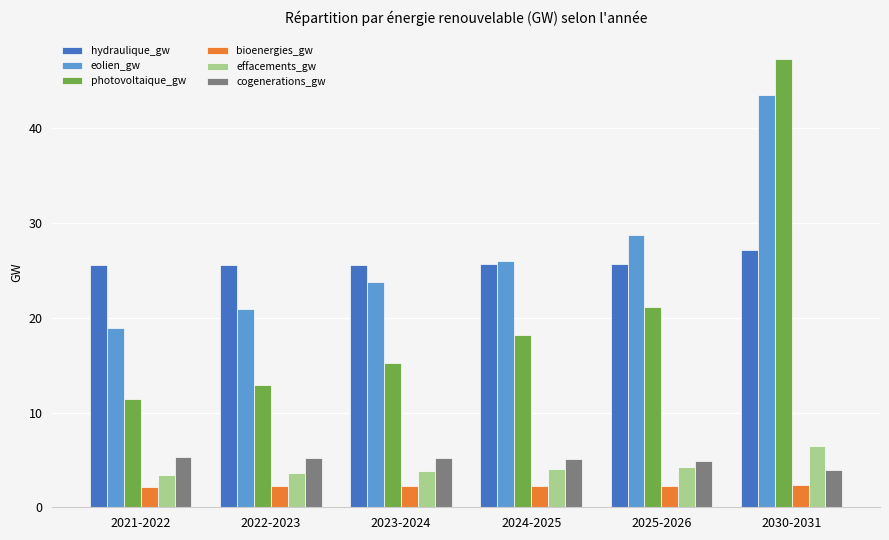

Which series has the widest spread of values?

photovoltaique_gw